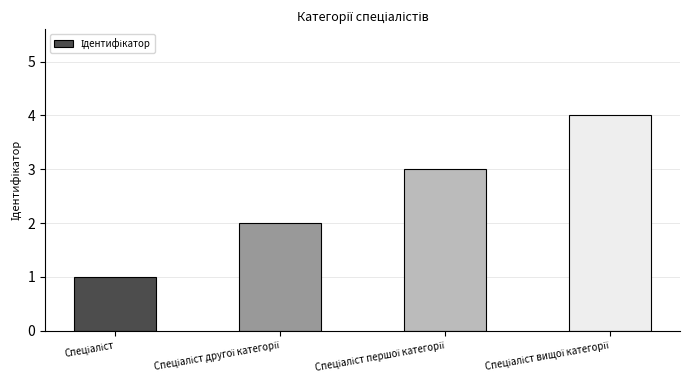

What is the difference between the maximum and minimum values?

3